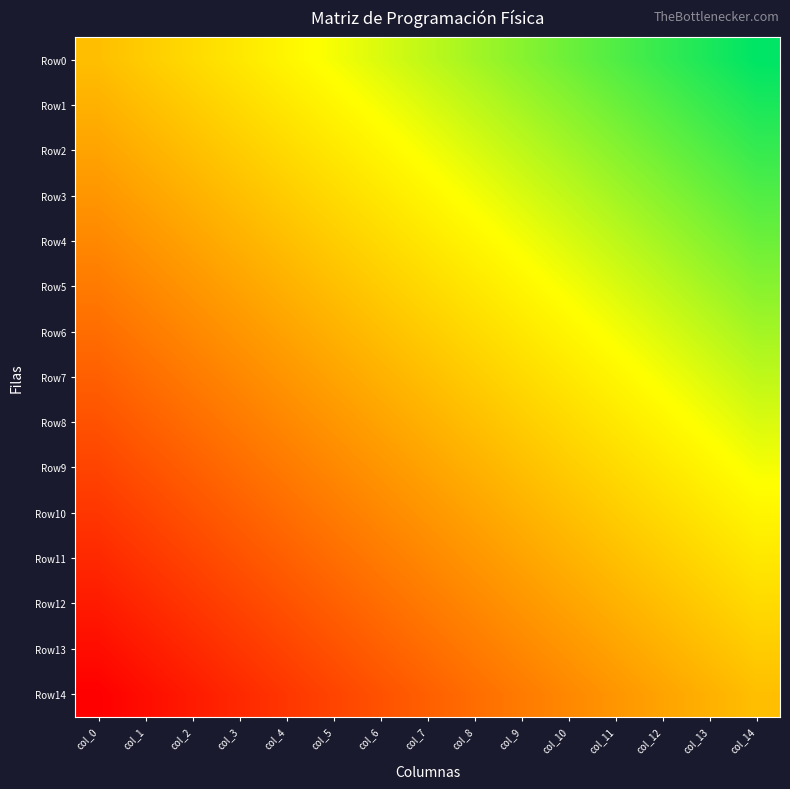

Which series has the largest total across all categories?

Row0